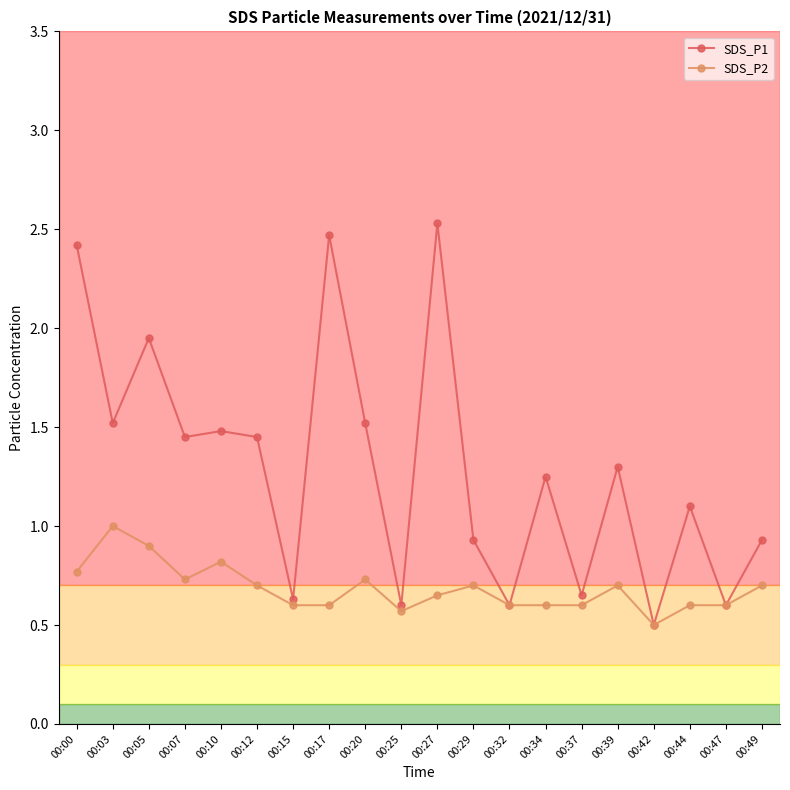

The value of SDS_P2 at 00:27 is 0.3. True or false?

False